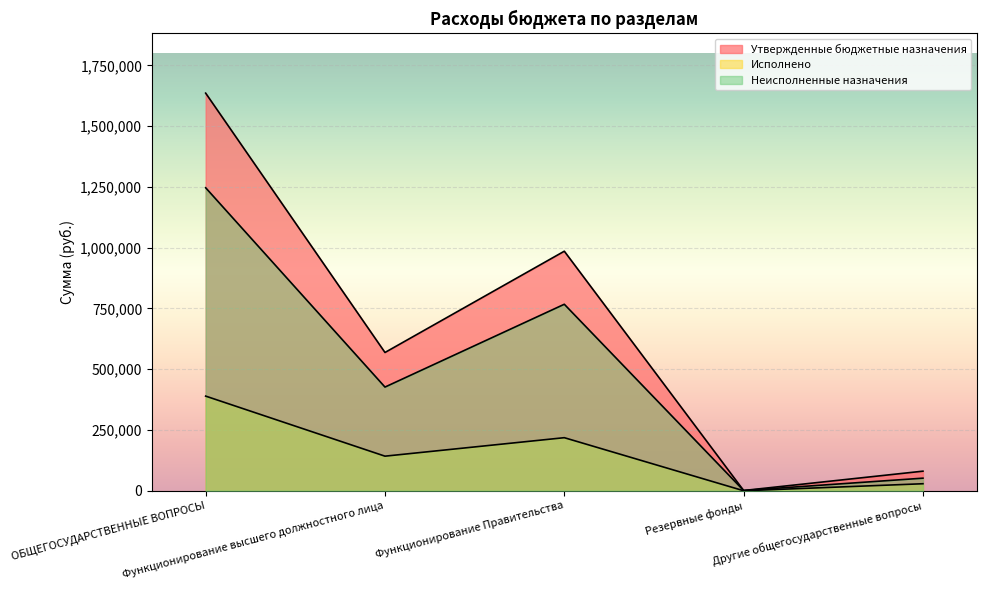

At which label does Утвержденные бюджетные назначения first exceed 568714?

ОБЩЕГОСУДАРСТВЕННЫЕ ВОПРОСЫ